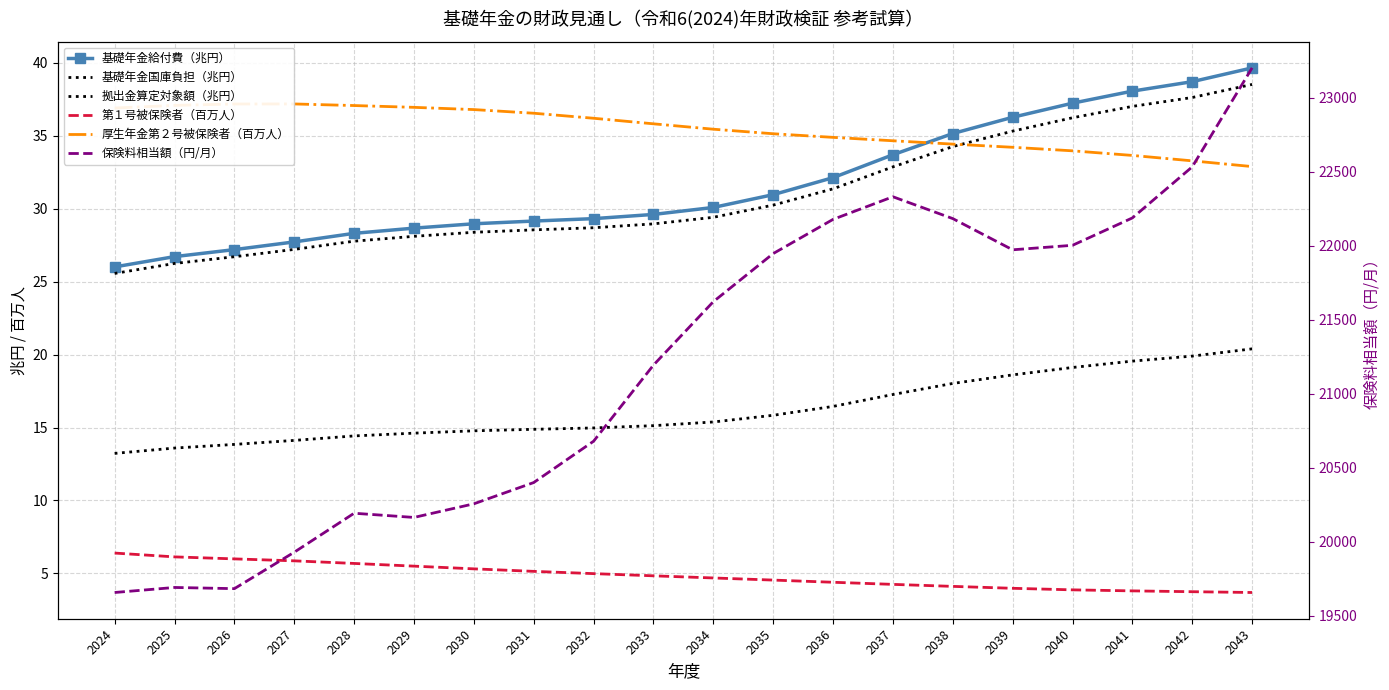

What is the value of the 厚生年金第２号被保険者（百万人） point at the 15th from the left?

34.4